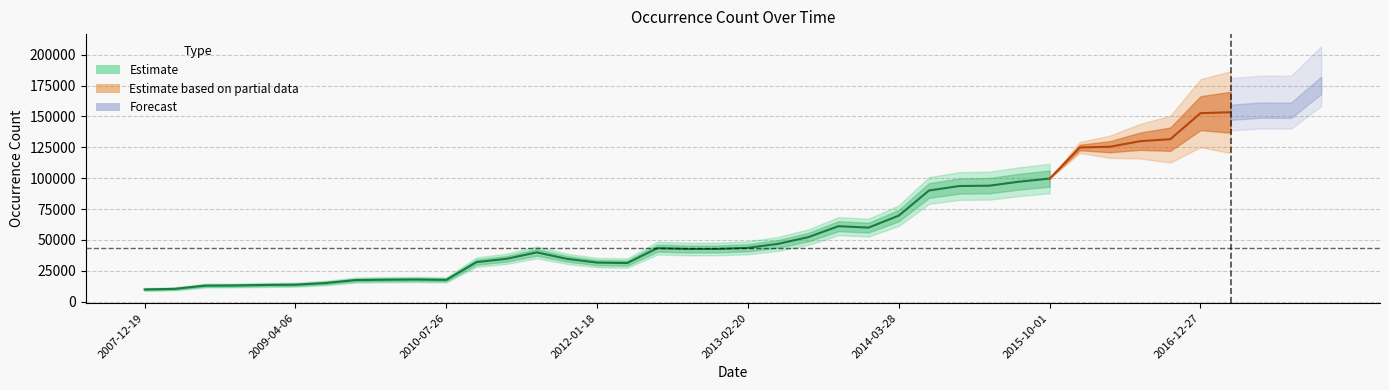

Is it true that the value at 2012-10-31 is 42720?

True